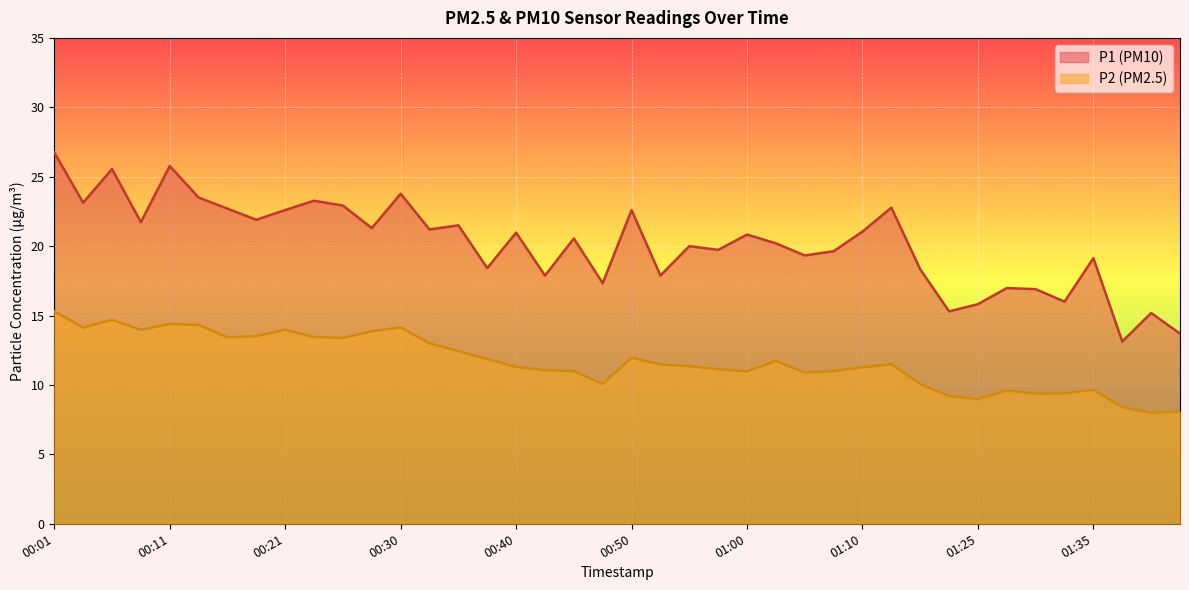

What is the label of the 9th point from the right?

01:22